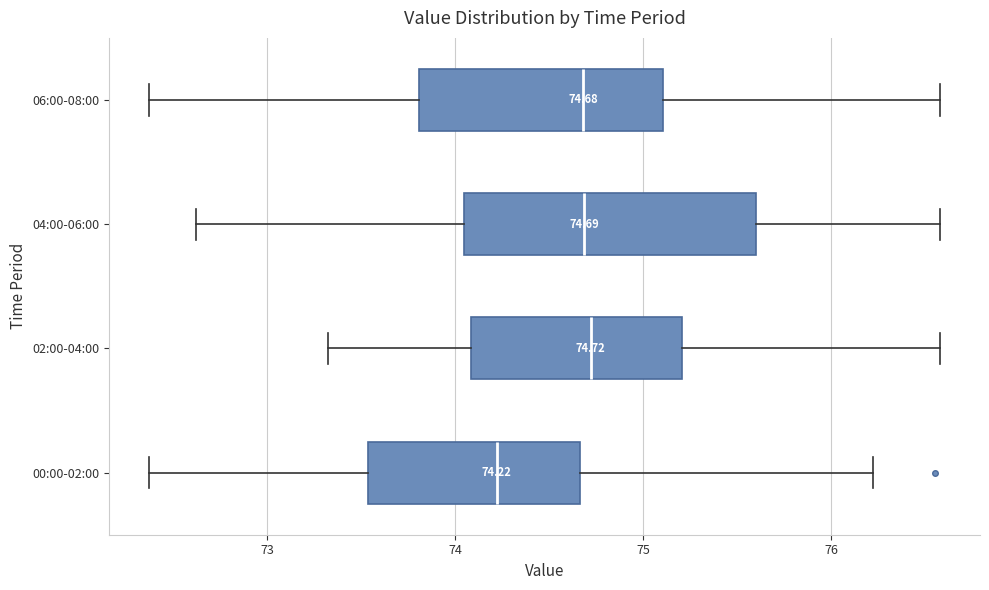

Which box's median line is the furthest to the left?

00:00-02:00